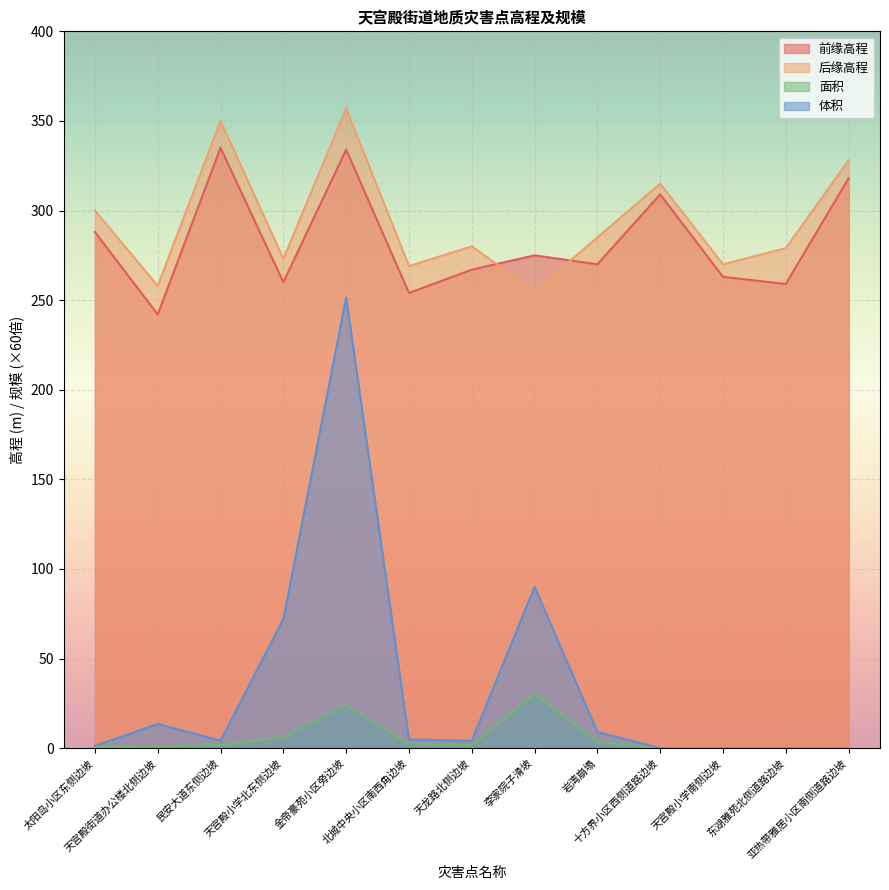

What is the average value of the 面积 series?

5.5